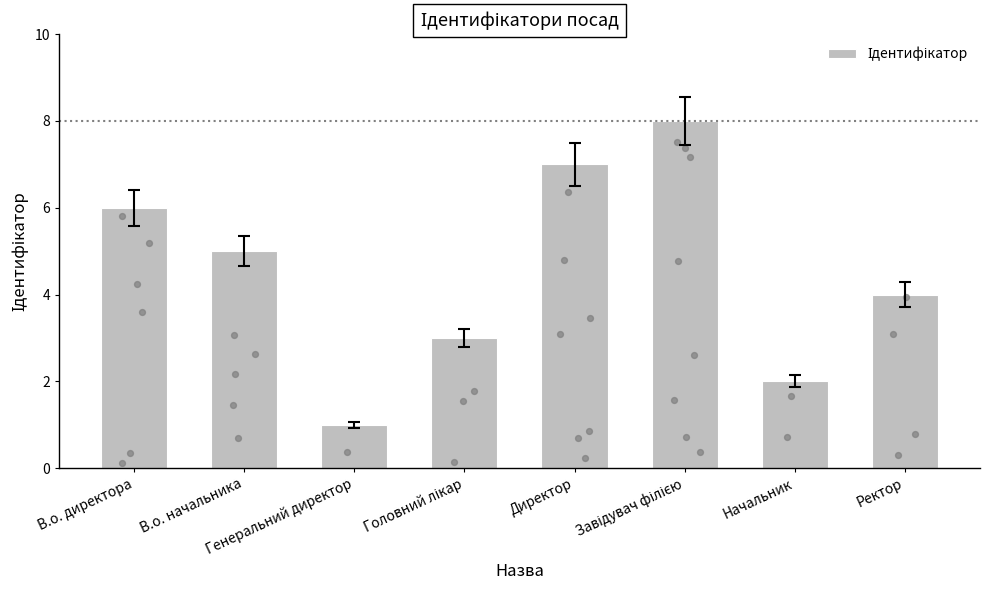

What is the change in value from В.о. начальника to Завідувач філією?

+3